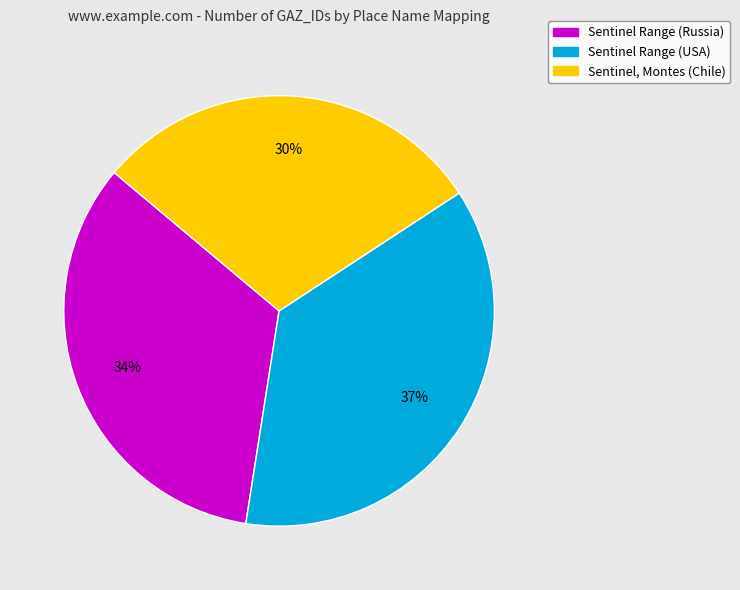

The Sentinel Range (USA) slice represents 46% of the pie. True or false?

False